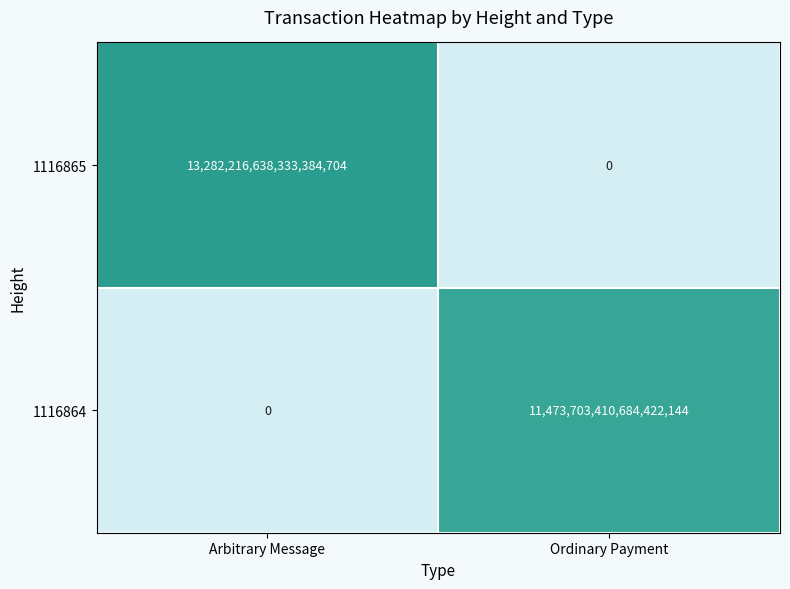

How many data points does each series have?

2